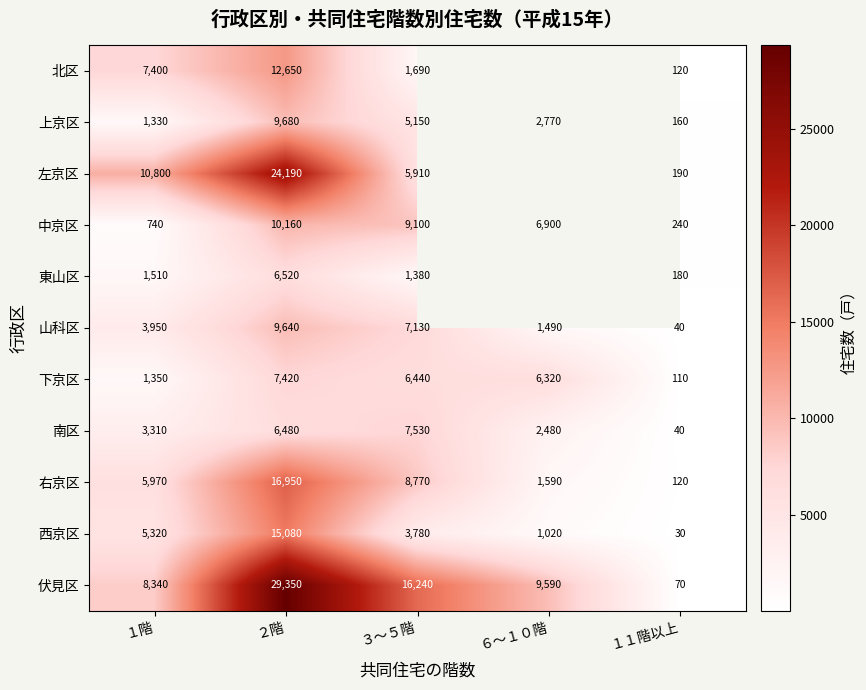

List the labels in order of 伏見区 value, smallest first.

１１階以上, １階, ６～１０階, ３～５階, ２階